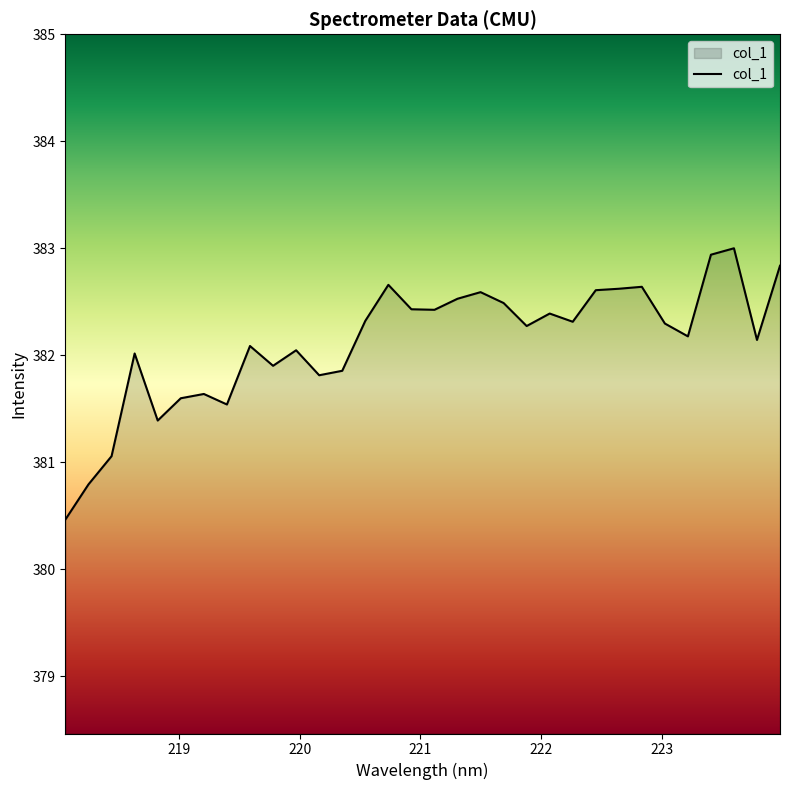

What is the difference between the maximum and minimum values?

2.5